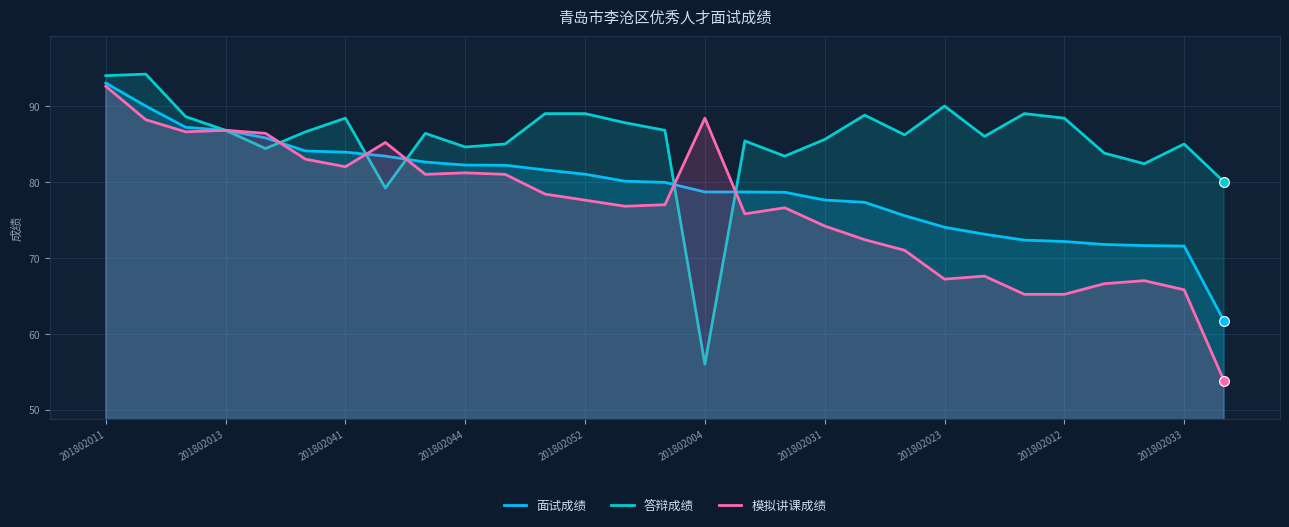

At which category is the sum across all series the highest?

201802011